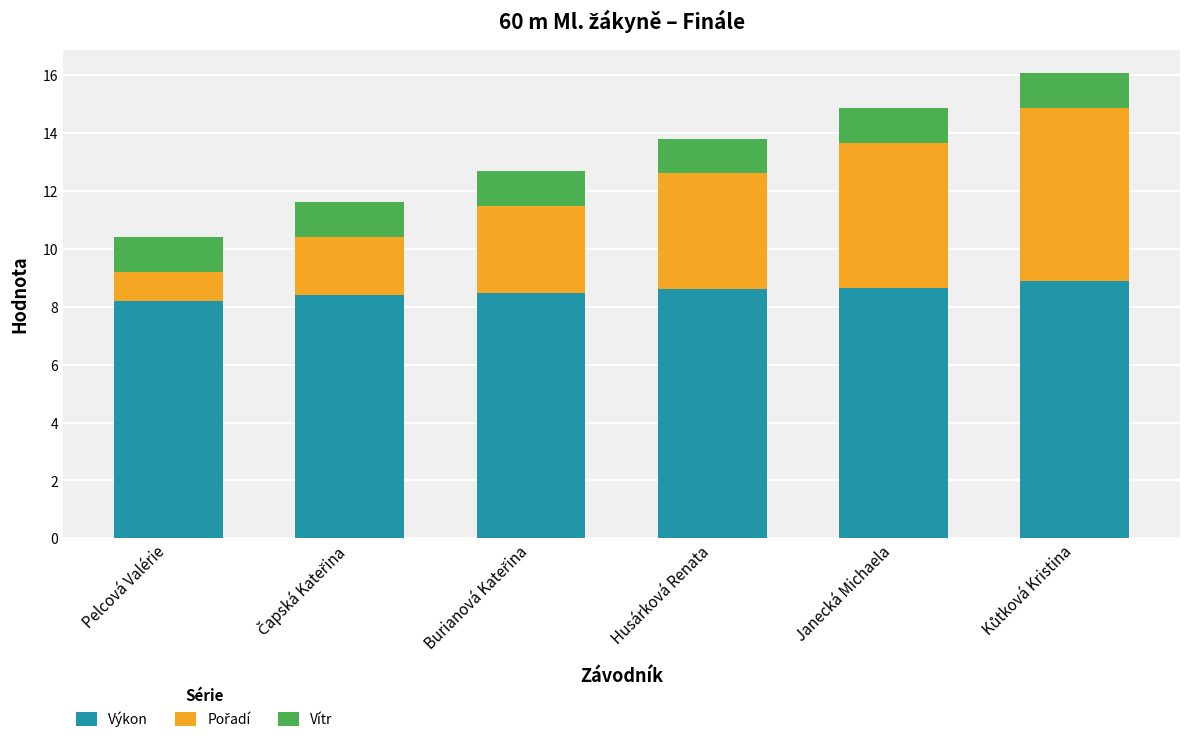

What is the highest value of the Výkon series?

8.9